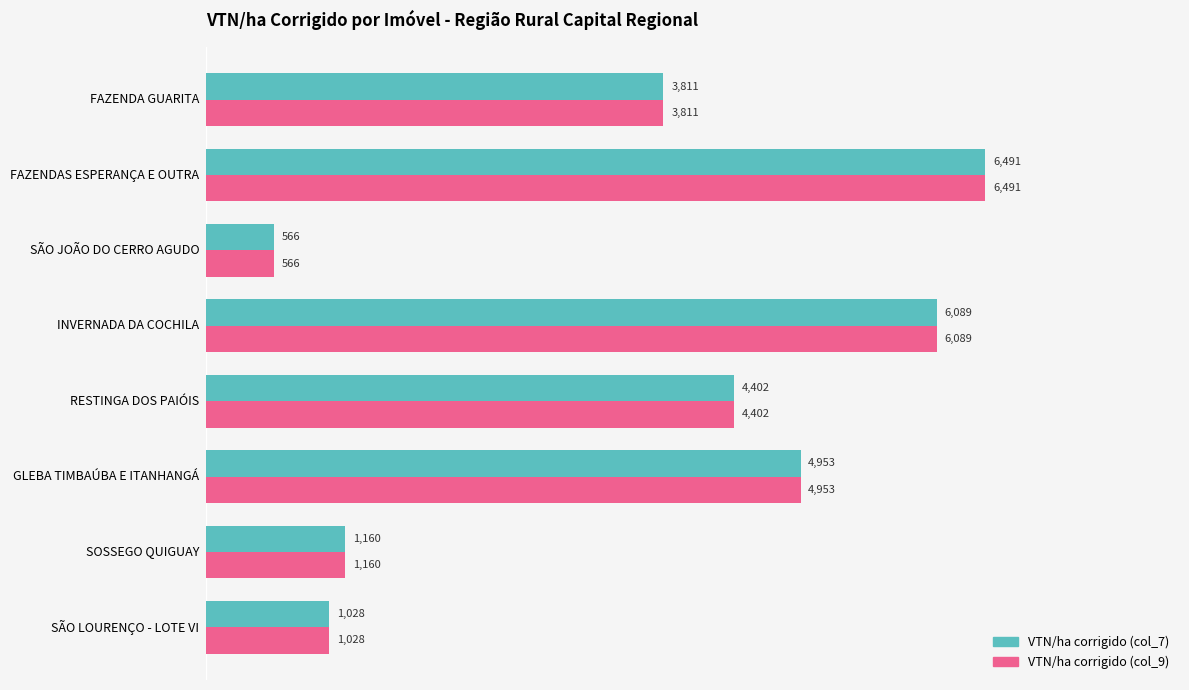

At which label is VTN/ha corrigido (col_9) closest to 3528?

FAZENDA GUARITA